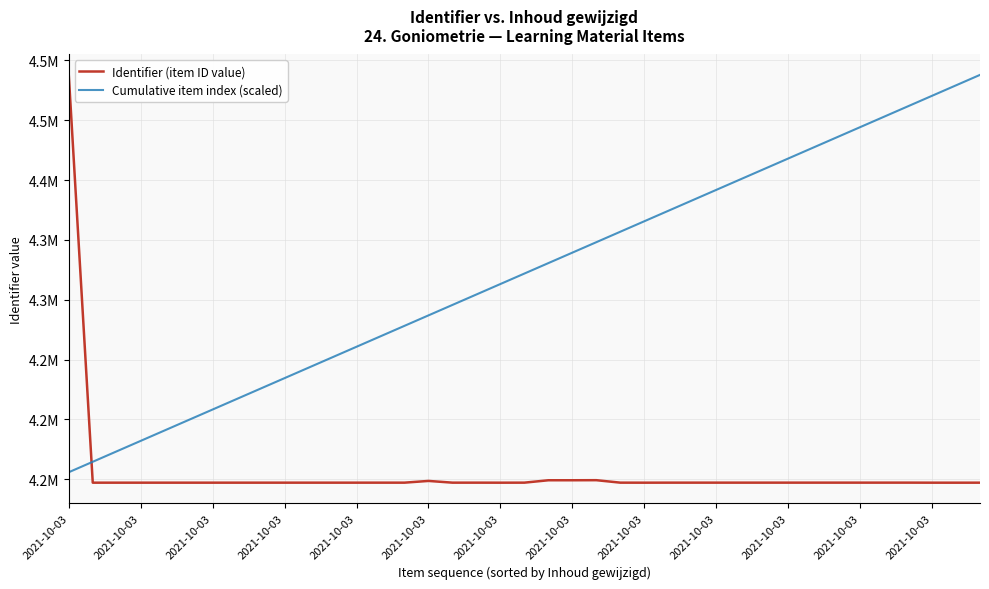

At which category is the sum across all series the highest?

2021-10-03